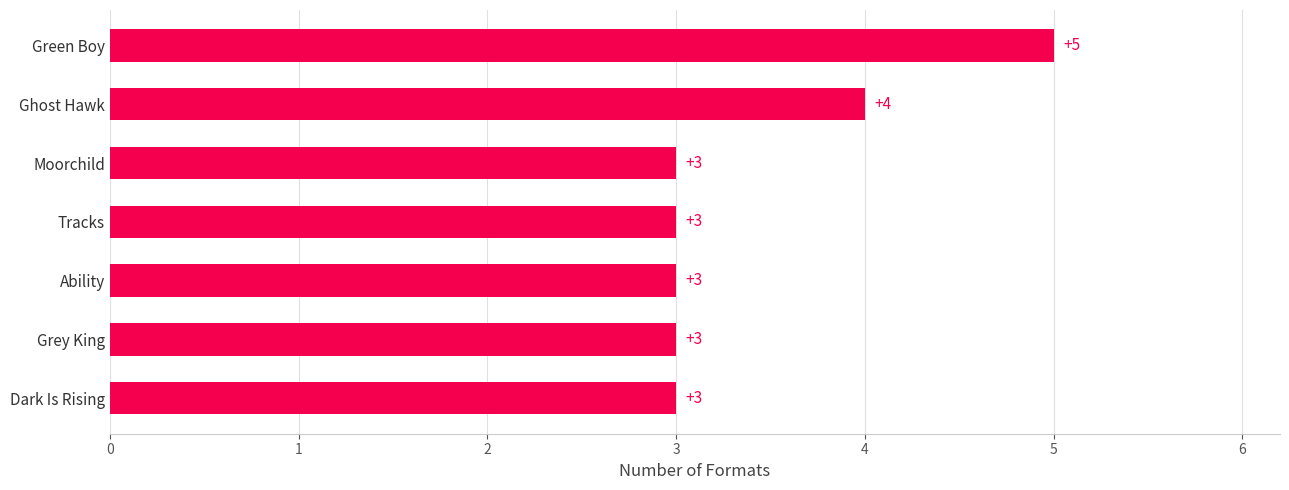

What is the greatest value displayed?

5